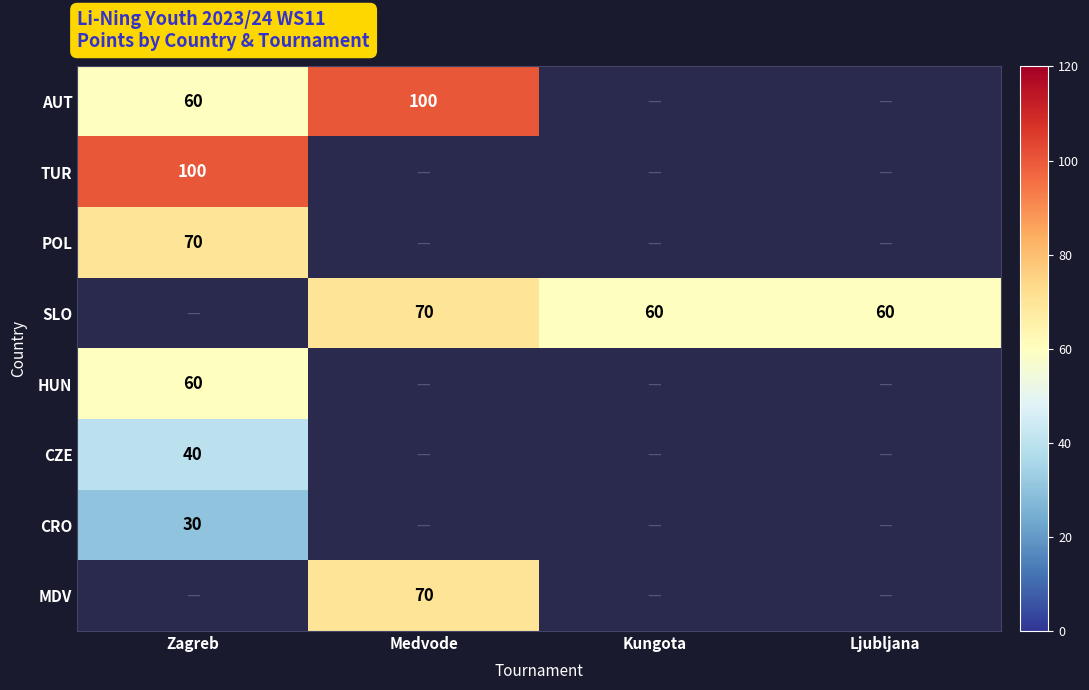

The value of POL at Zagreb is 109. True or false?

False